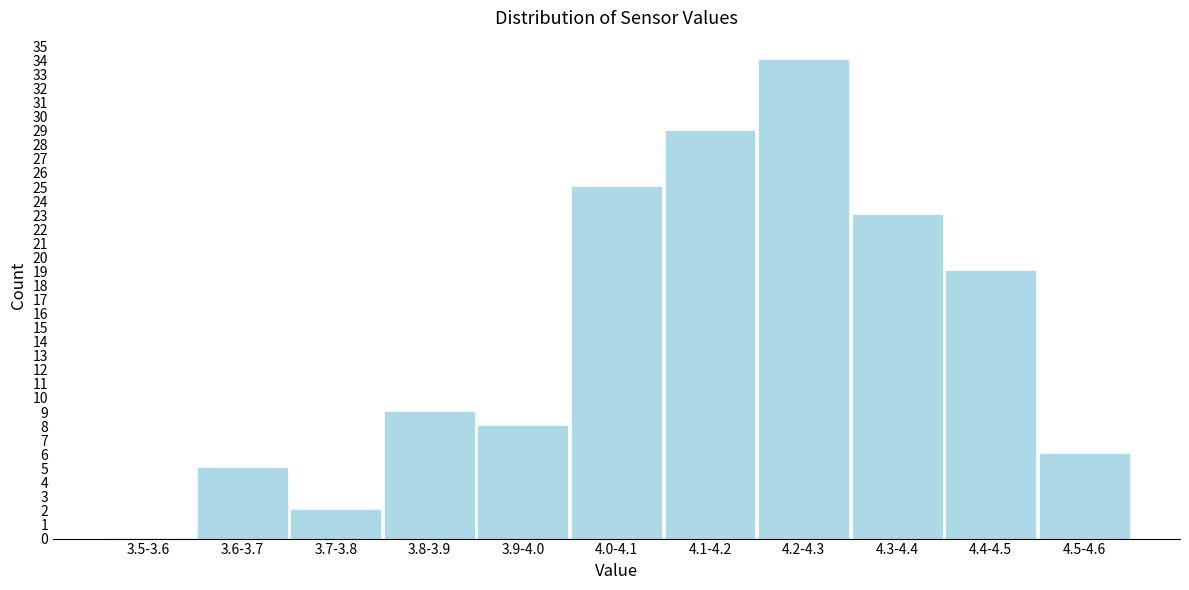

Reading left to right, list all the values displayed in this chart.

3.5-3.6=0	3.6-3.7=5	3.7-3.8=2	3.8-3.9=9	3.9-4.0=8	4.0-4.1=25	4.1-4.2=29	4.2-4.3=34	4.3-4.4=23	4.4-4.5=19	4.5-4.6=6